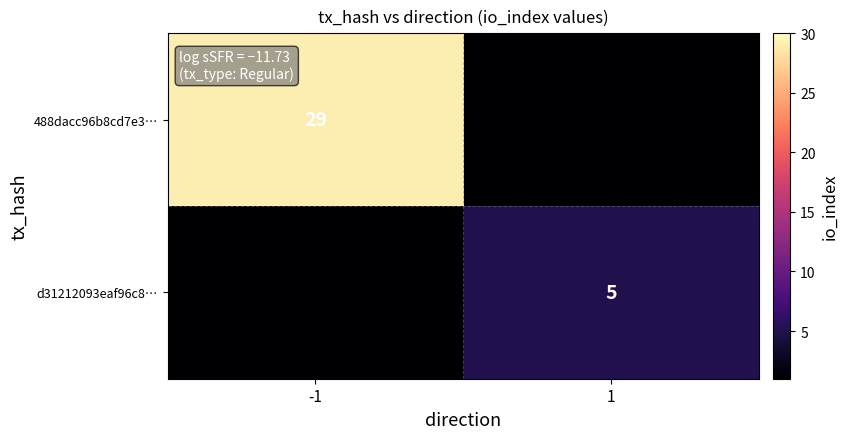

Is it true that d31212093eaf96c8… equals 5 at 1?

True